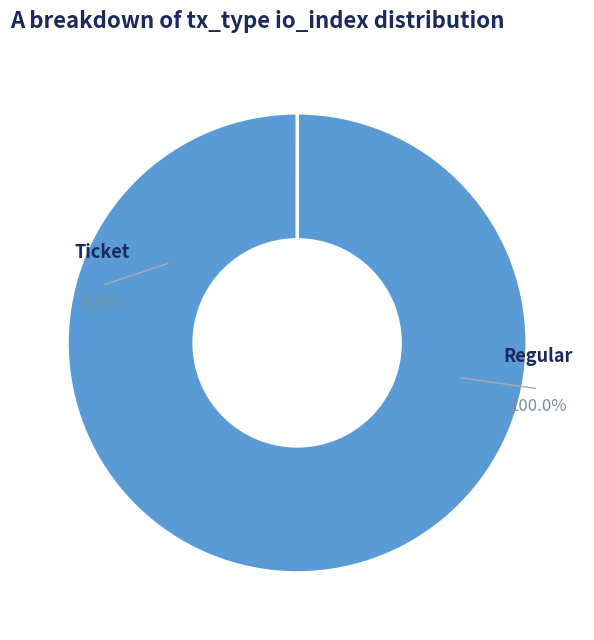

Count the number of slices in the pie.

2